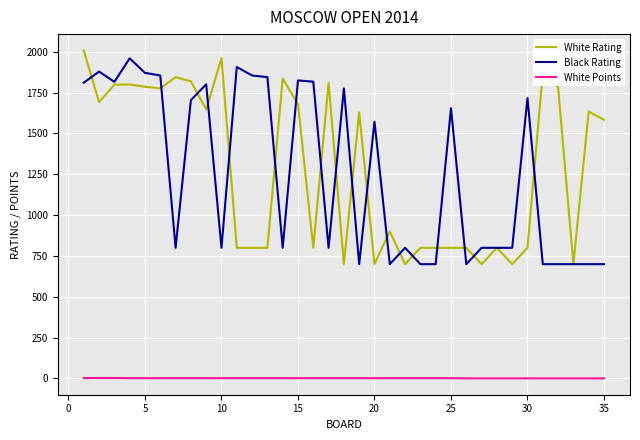

What are all the series names shown in the legend?

White Rating, Black Rating, White Points